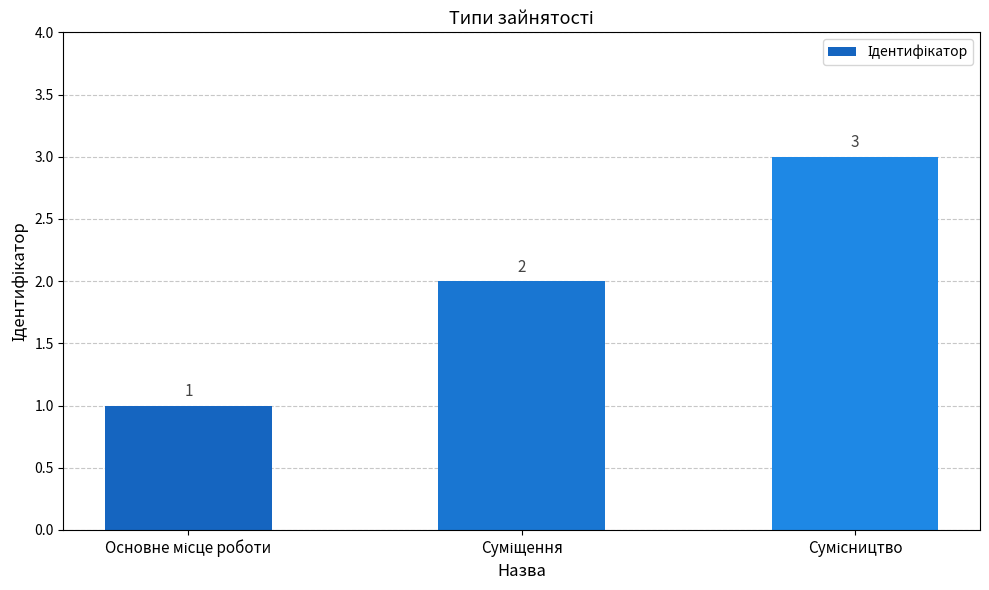

Reading left to right, extract all data points from this chart.

1	2	3